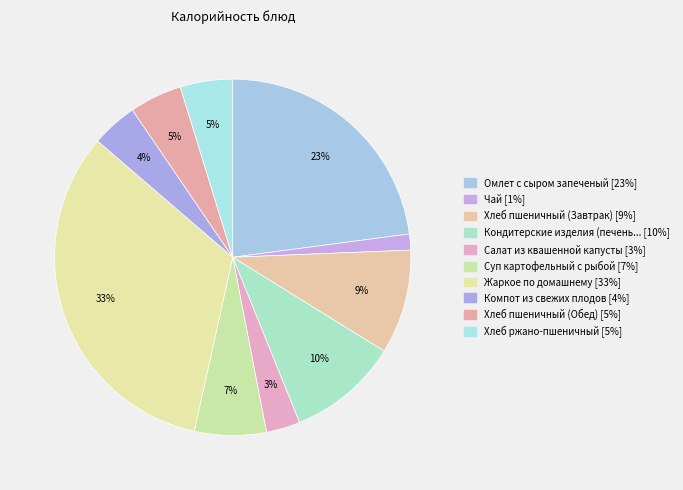

How many segments does this pie chart have?

10